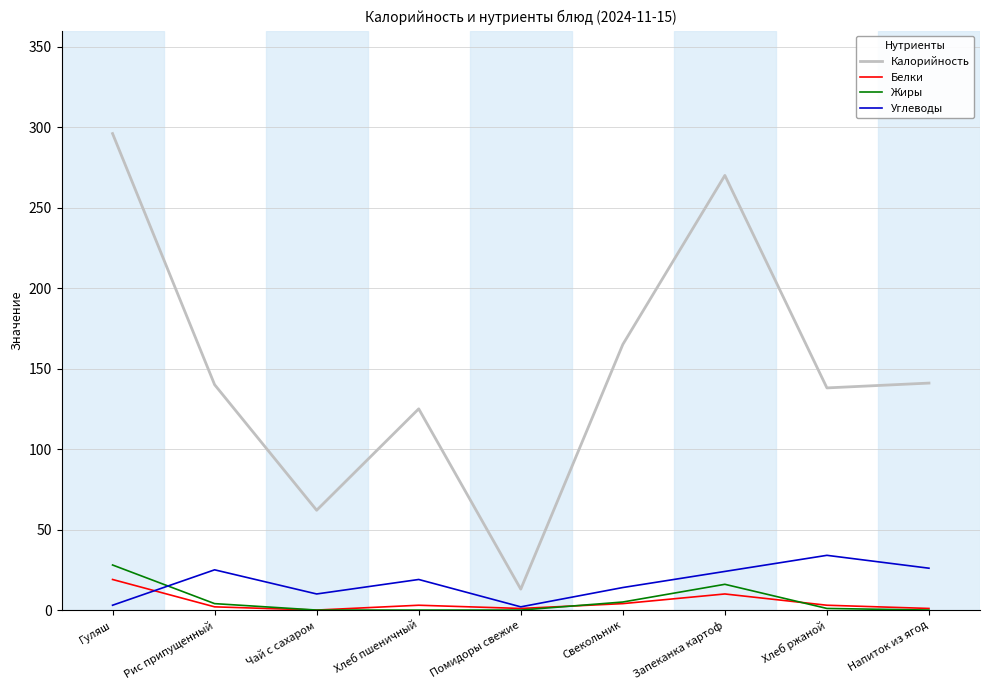

Is the value of Белки at Запеканка картоф greater than the value of Углеводы at Помидоры свежие?

Yes